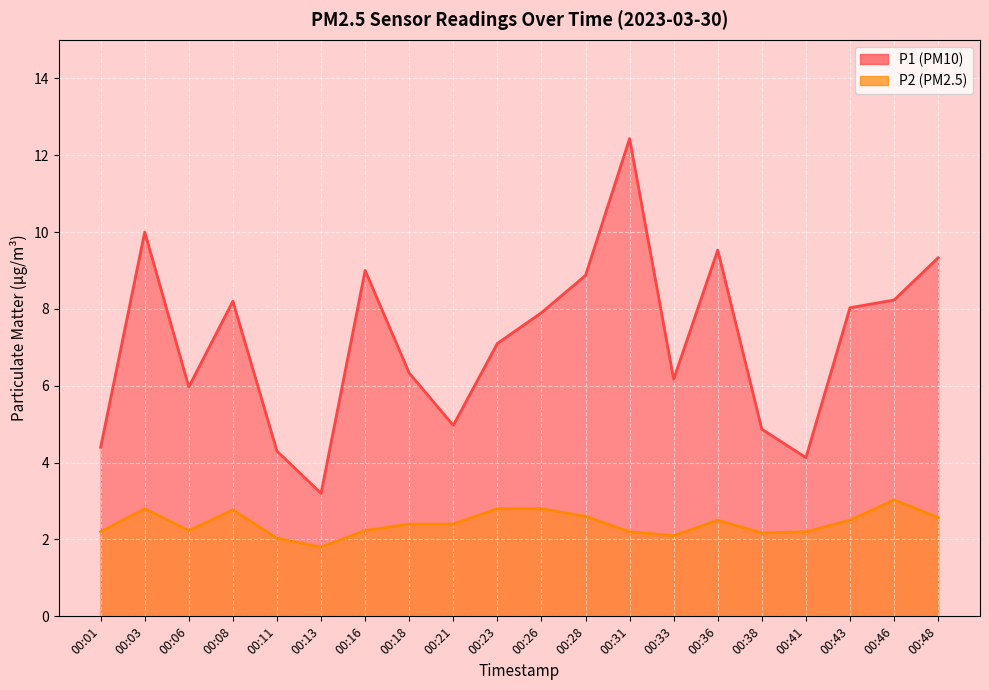

Between 00:26 and 00:11, which is larger?

00:26